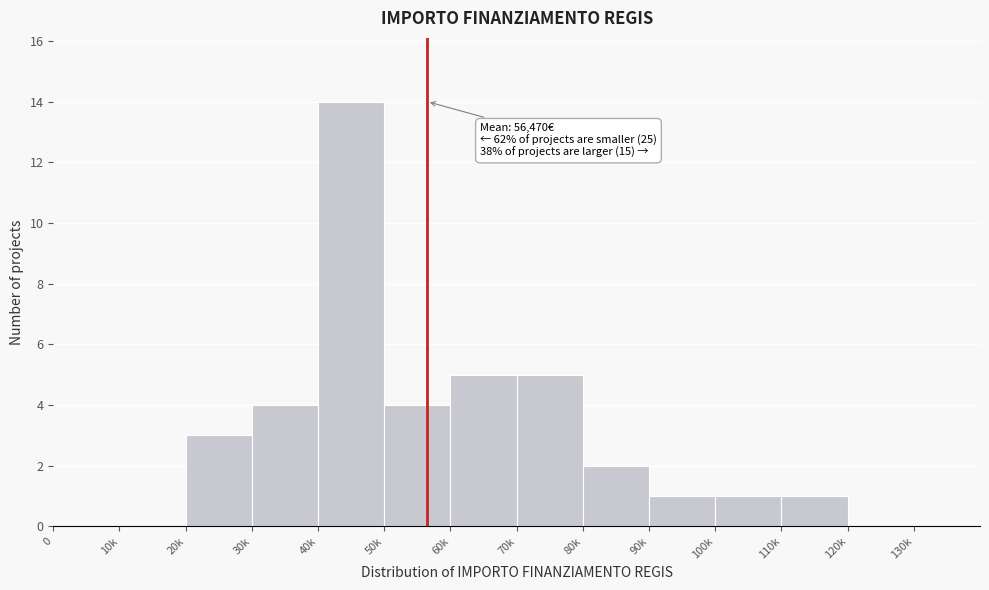

Reading right to left, what are all the values shown in this chart?

130k=0	120k=0	110k=1	100k=1	90k=1	80k=2	70k=5	60k=5	50k=4	40k=14	30k=4	20k=3	10k=0	0=0